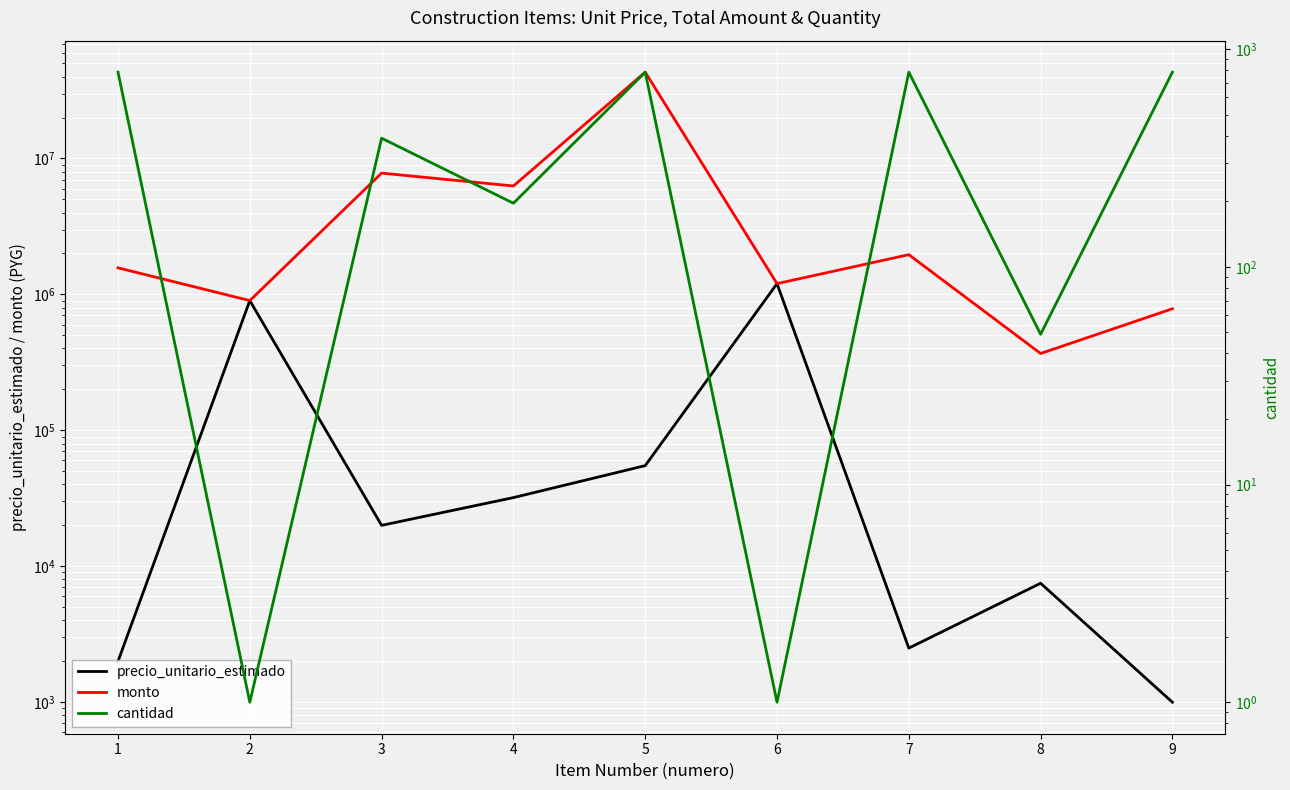

Is the value of precio_unitario_estimado at 8 greater than the value of monto at 8?

No